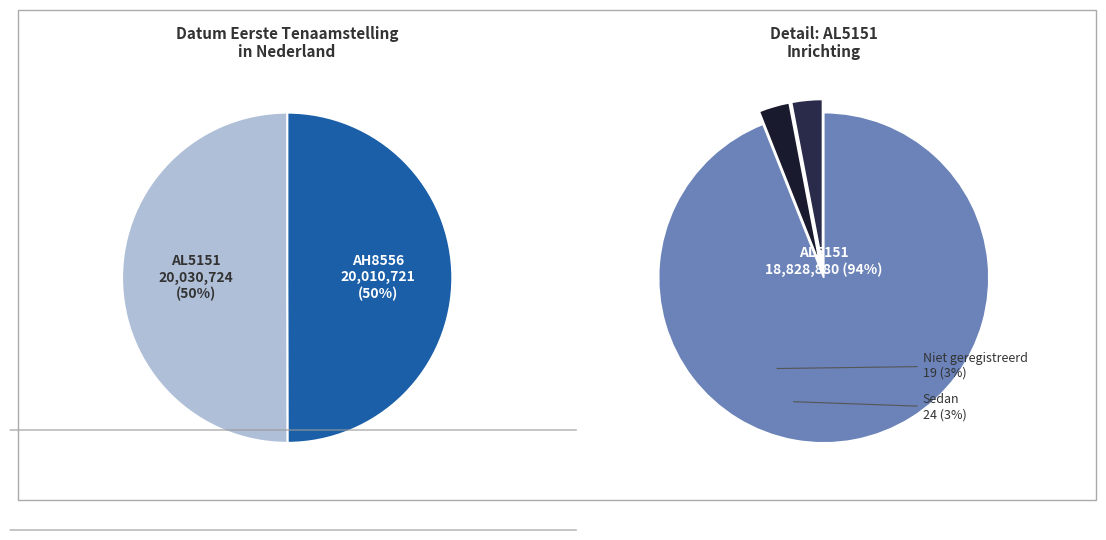

Is it true that AH8556 is 50% of the pie?

True